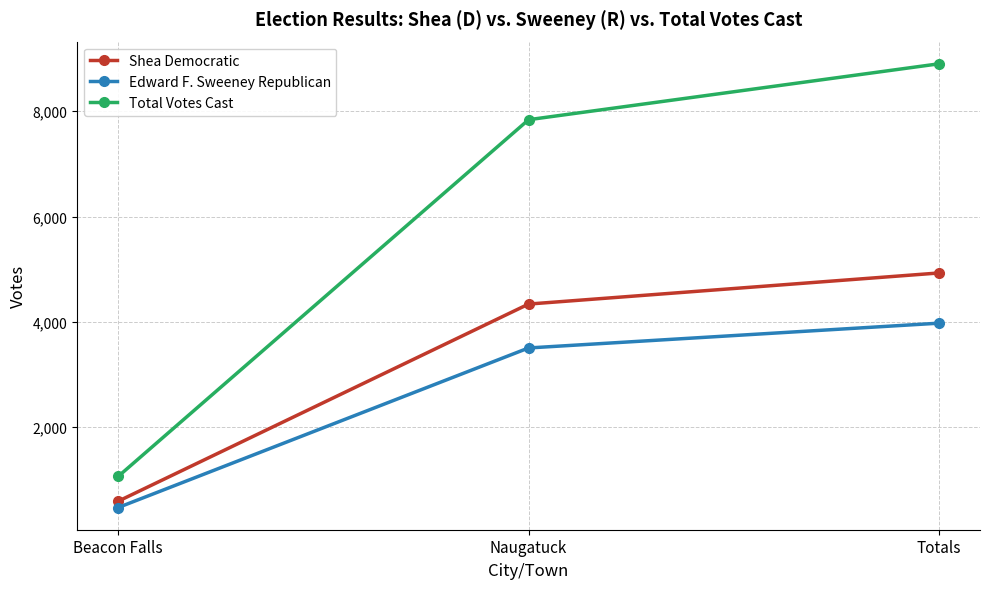

Reading right to left, what are all the values shown in this chart?

Shea Democratic: 4928	4337	591
Edward F. Sweeney Republican: 3974	3503	471
Total Votes Cast: 8902	7840	1062